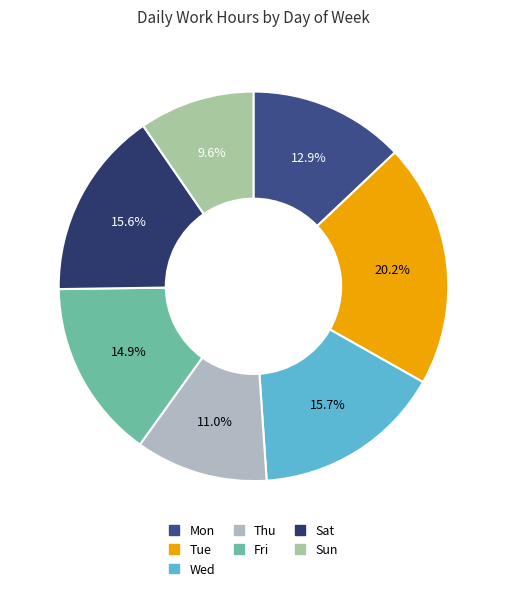

To the nearest percent, what is the difference between the Sat and Thu slice percentages?

5%